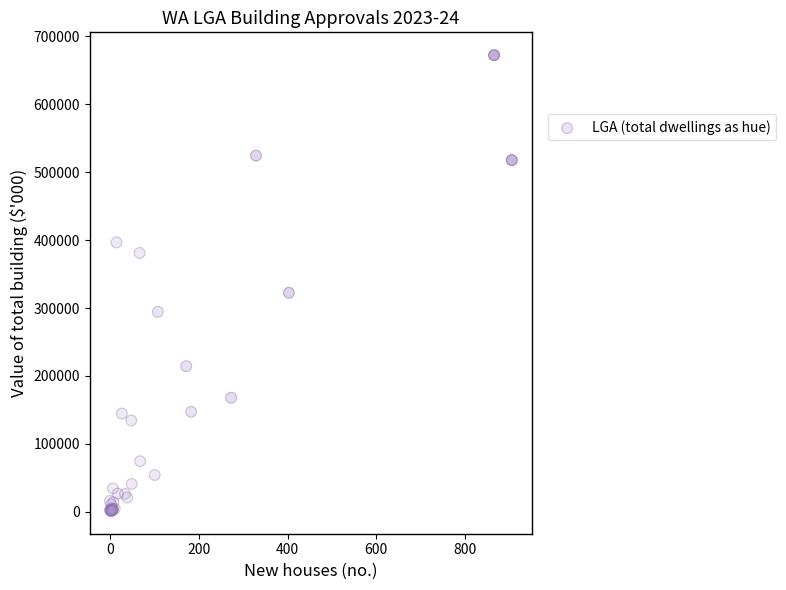

What Y value in the scatter plot is closest to 336819?

322514